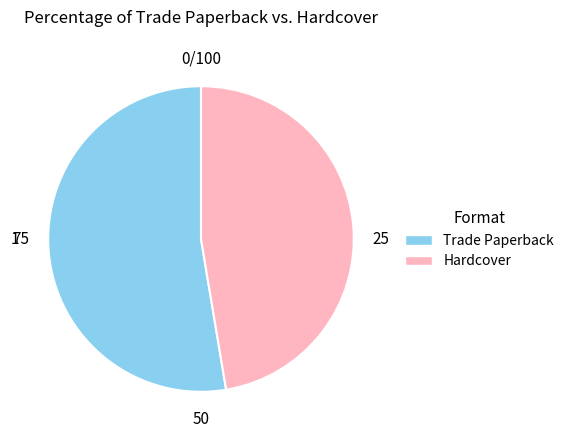

What is the ratio of the value at Hardcover to the value at Trade Paperback?

0.9